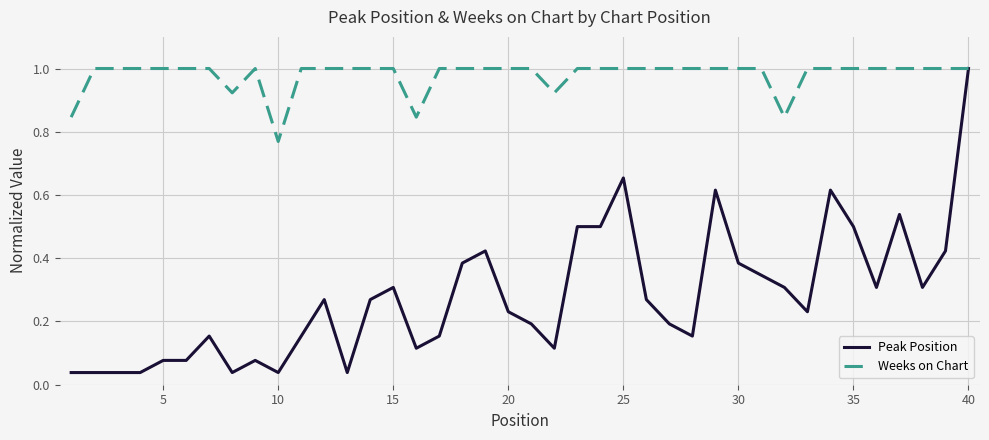

Which series has the largest range (max minus min)?

Peak Position